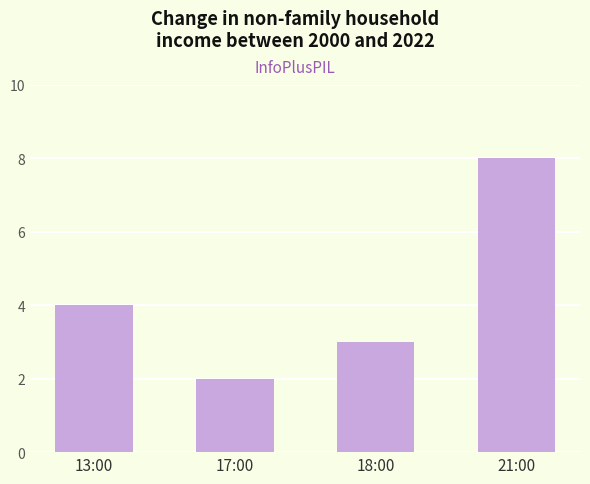

How many data points are less than 4?

2